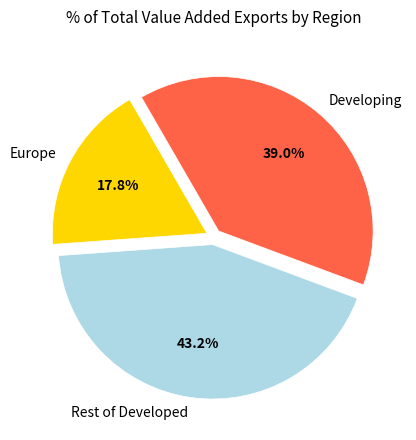

Count the number of slices in the pie.

3